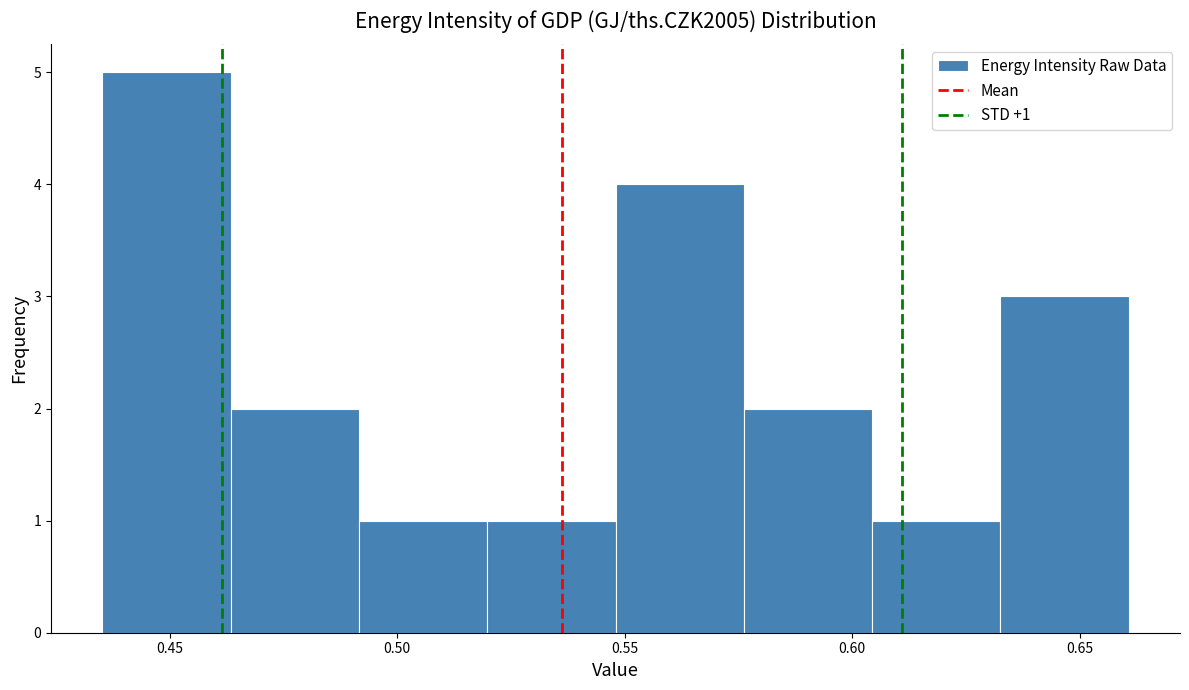

Which range on the x-axis has the tallest bar?

0.435 to 0.465